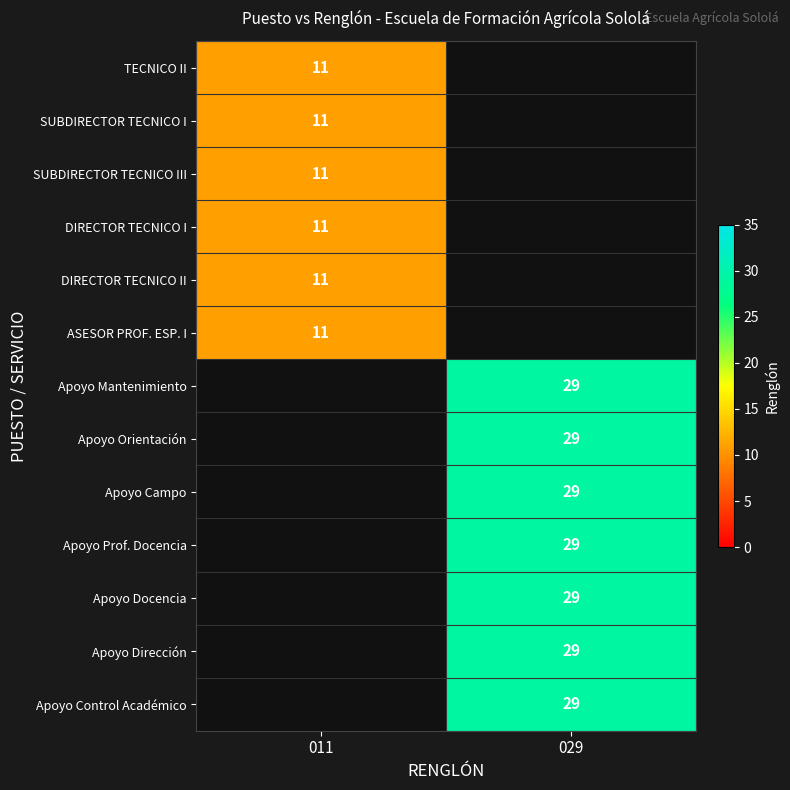

Between 011 and 029, which is larger?

029